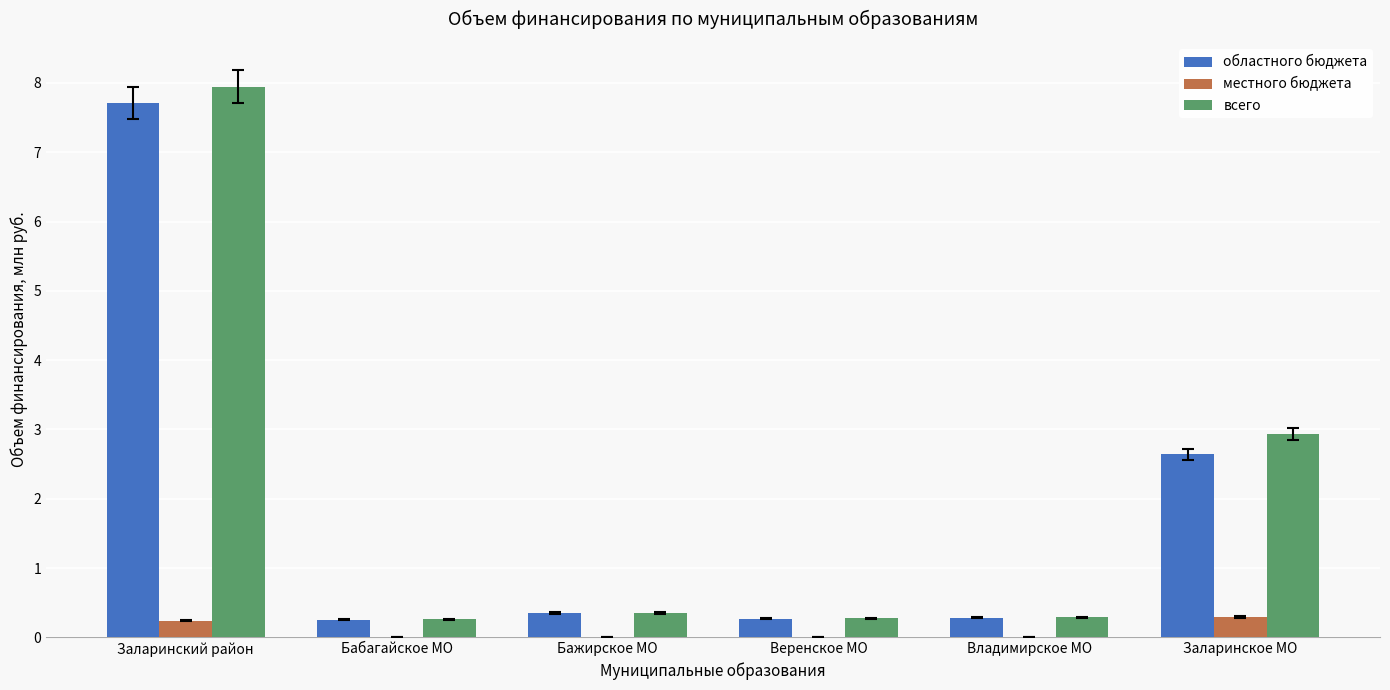

Which label corresponds to the largest value in the chart?

Заларинский район